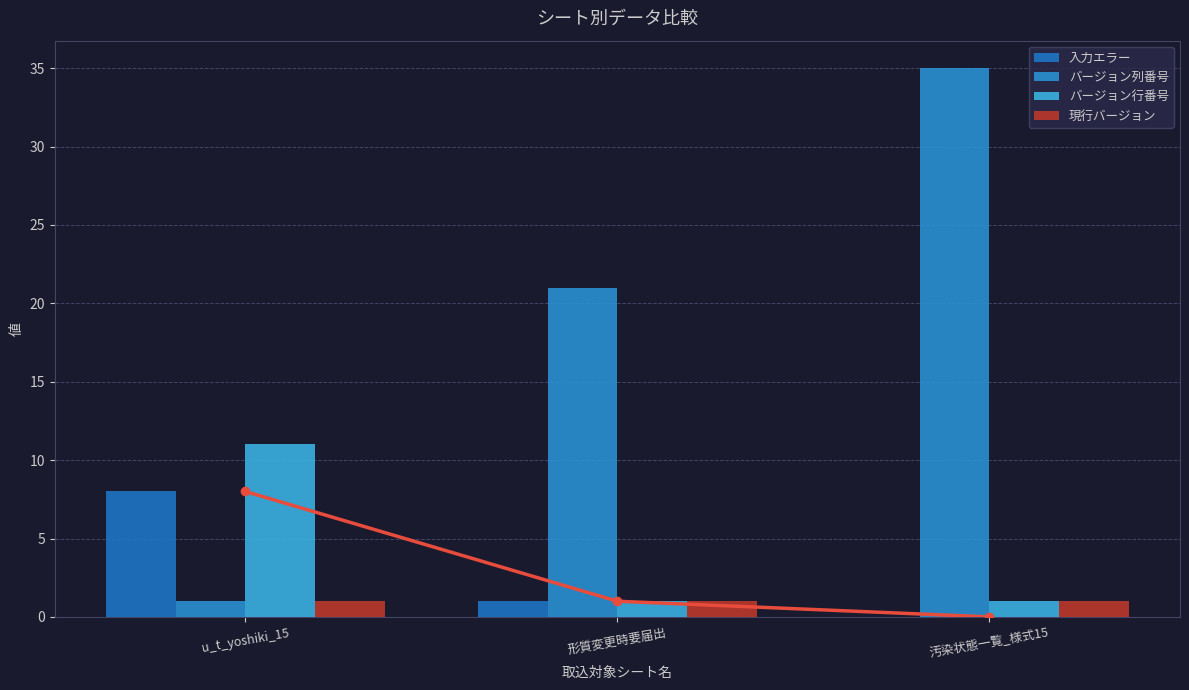

What is the label of the 3rd bar from the left?

汚染状態一覧_様式15